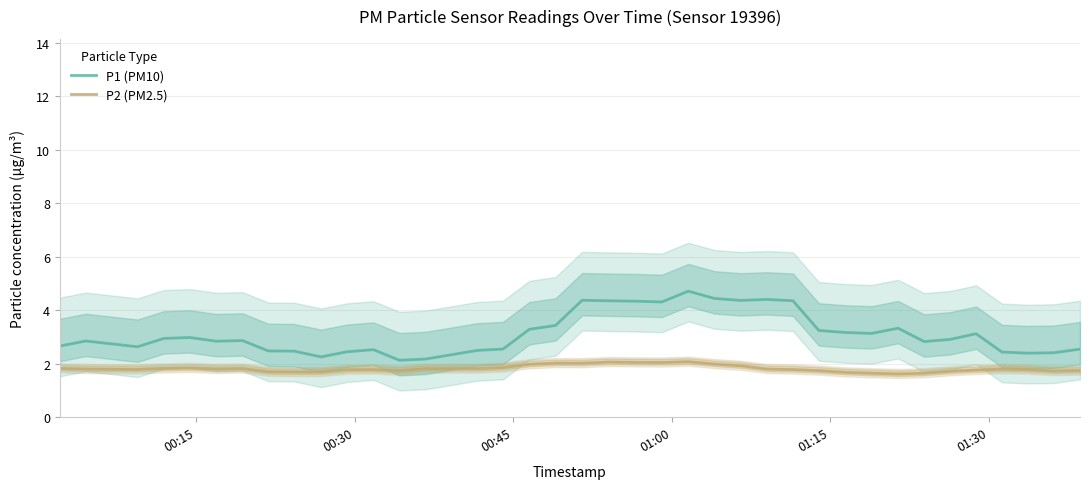

What is the lowest value of the P2 (PM2.5) series?

1.6